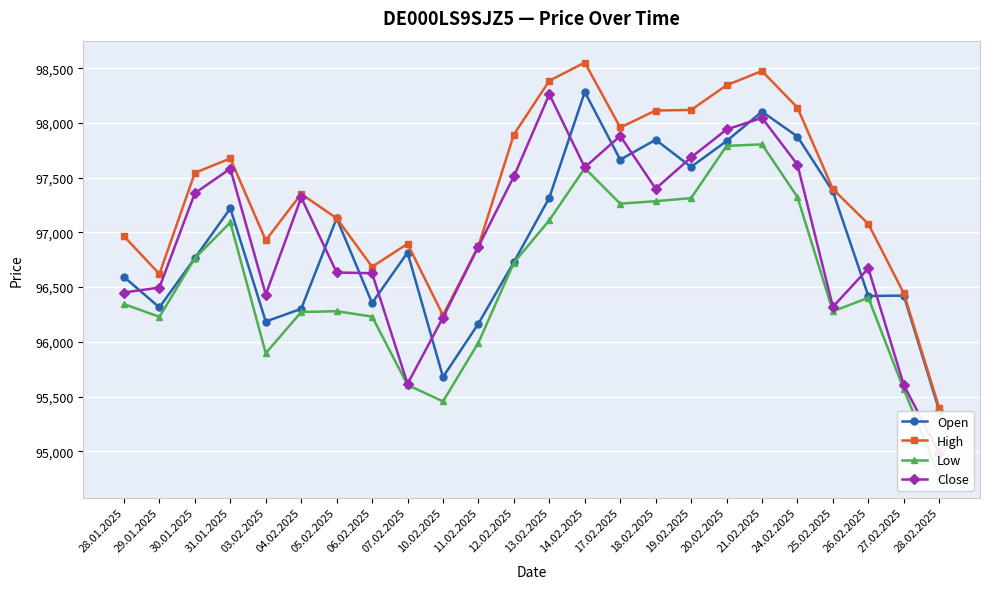

What is the total value across all series at 12.02.2025?

388857